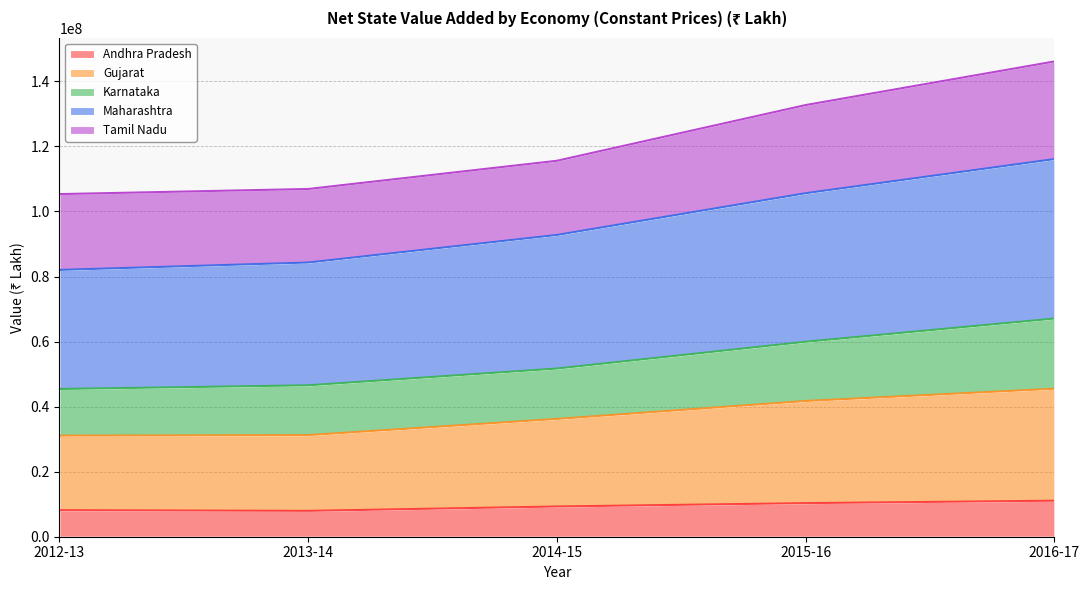

True or false: Maharashtra has more than 2 interior local peaks.

False